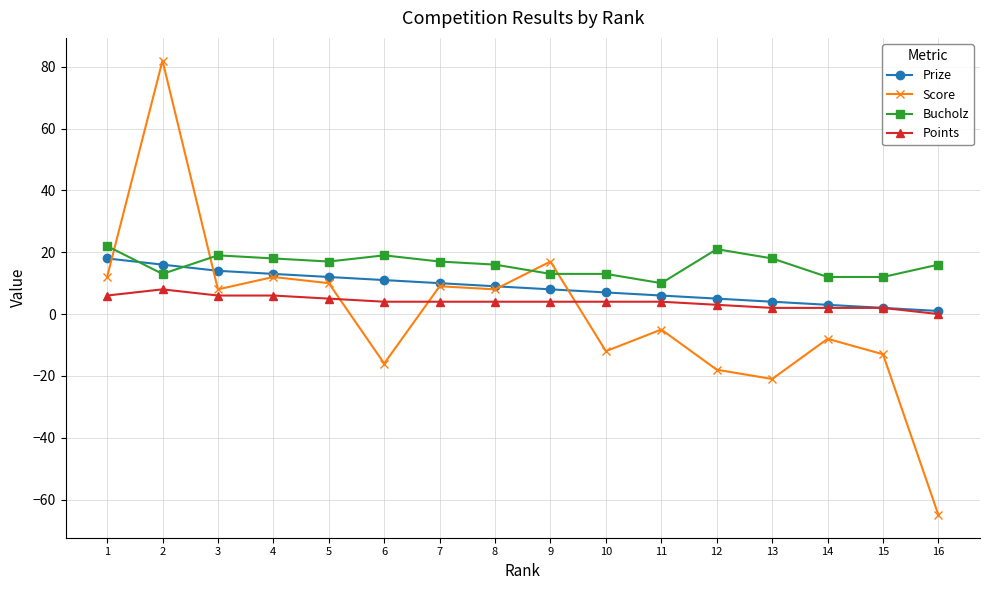

What is the maximum value shown in the chart?

82